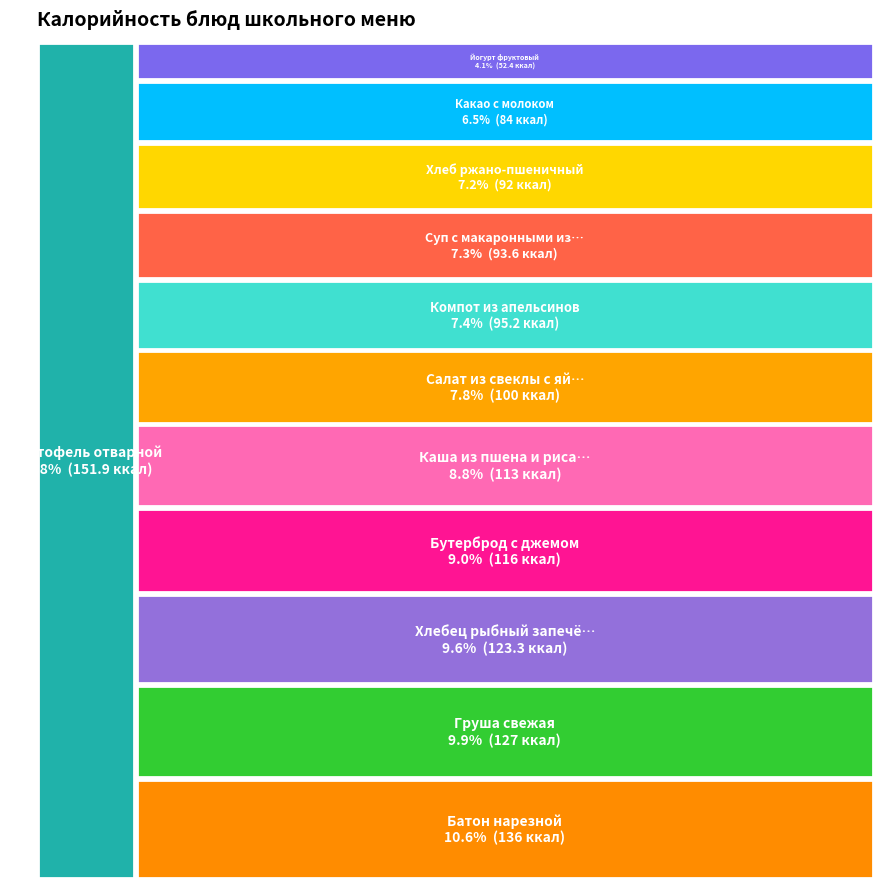

Which category has the biggest portion of the pie?

Картофель отварной